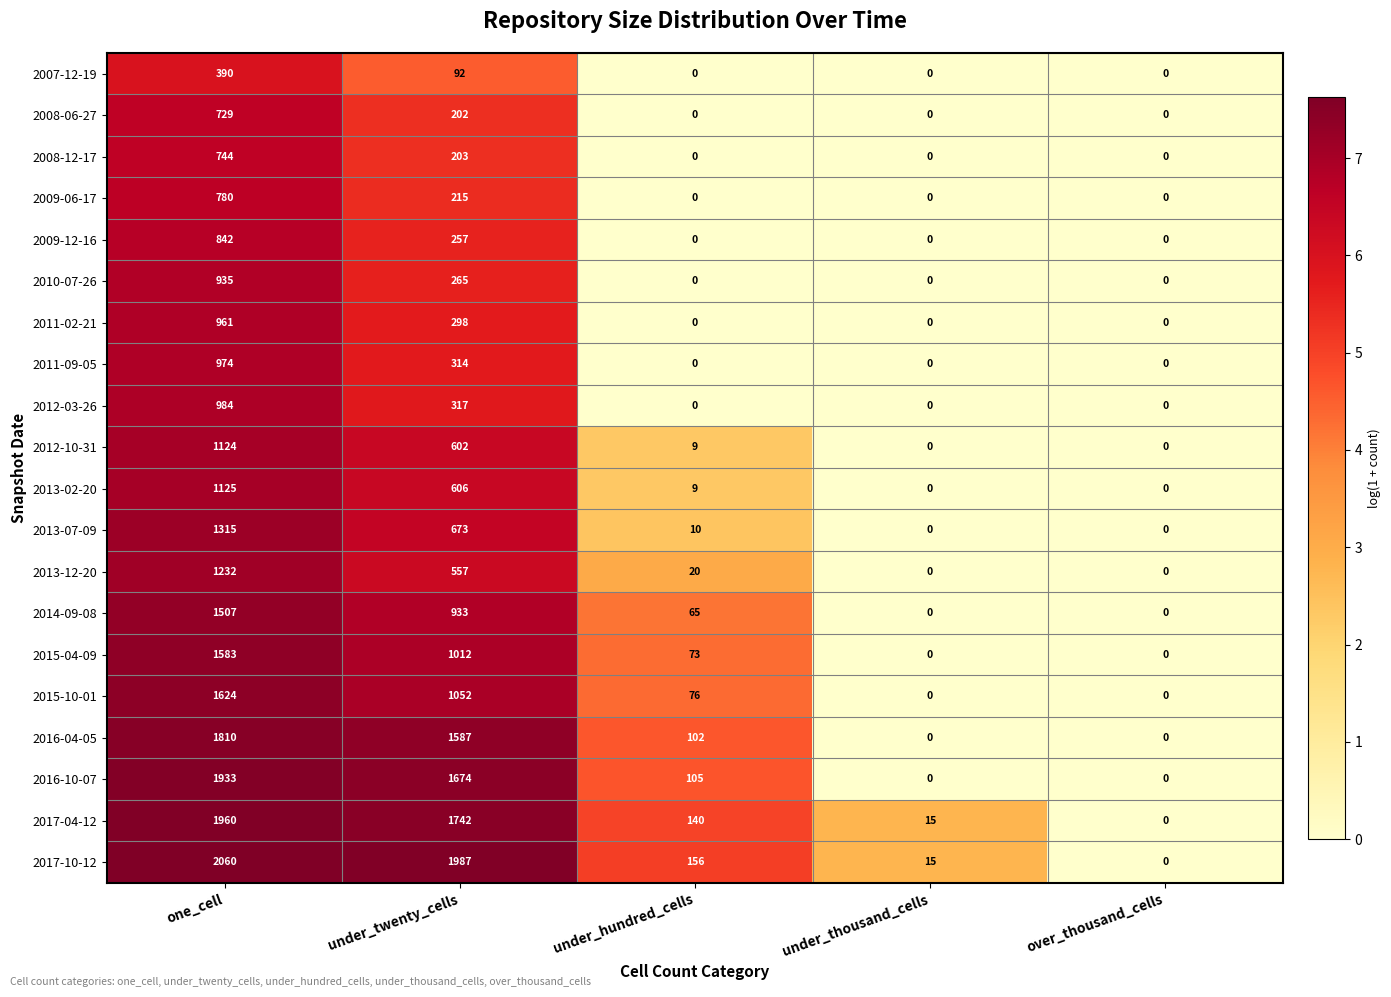

True or false: 2010-07-26 has a value of 365 at one_cell.

False